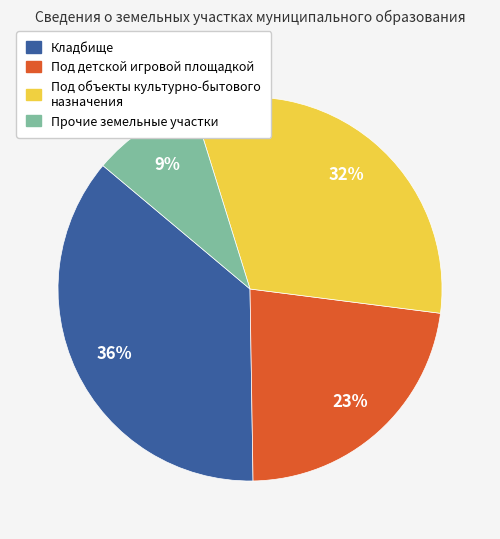

To the nearest percent, what percentage of the pie is Кладбище?

36%